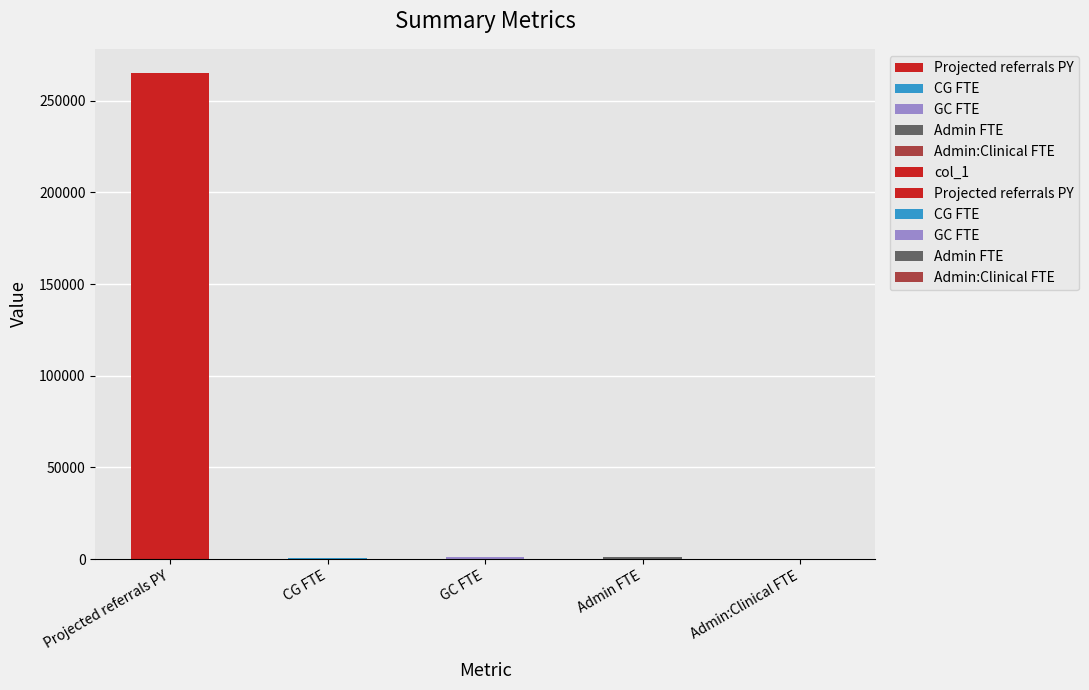

Reading left to right, list all the values displayed in this chart.

Projected referrals PY=264997.9	CG FTE=583.8	GC FTE=1175.4	Admin FTE=1165.4	Admin:Clinical FTE=0.7